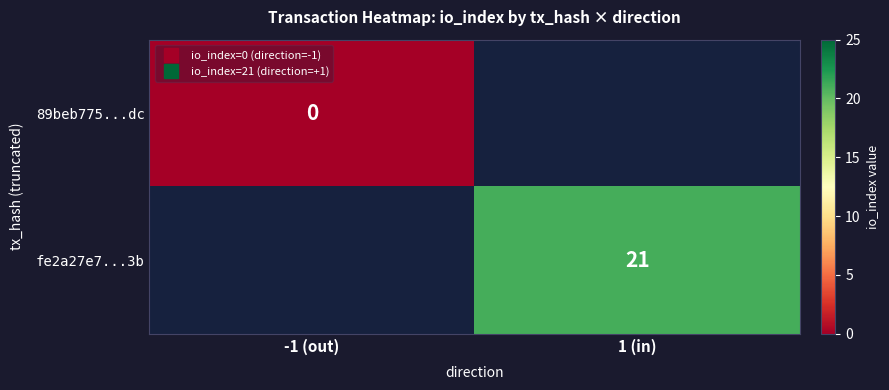

Rank the series by their maximum value, from lowest to highest.

89beb775...dc, fe2a27e7...3b